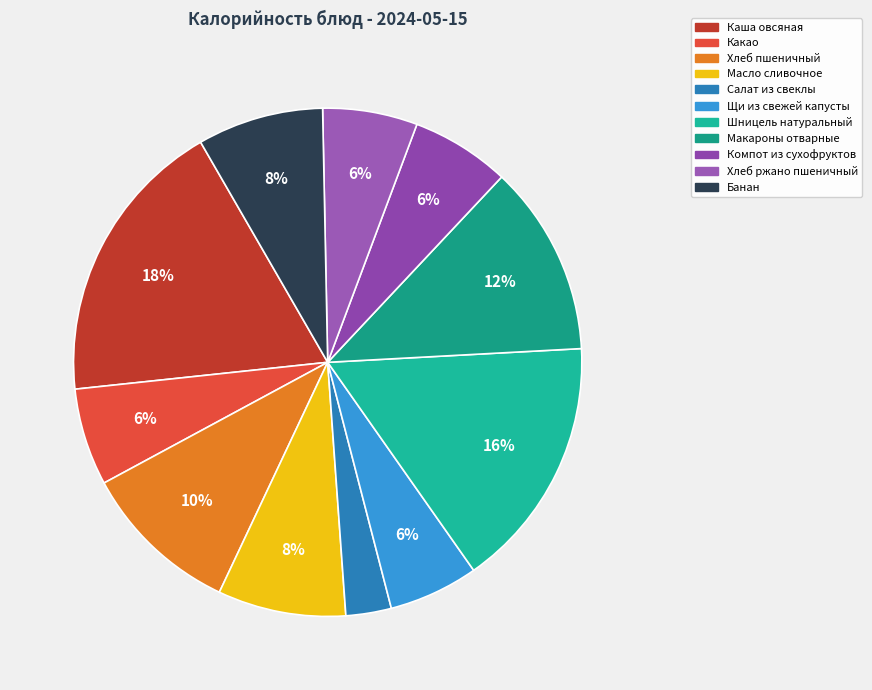

What percentage is the Хлеб ржано пшеничный slice, to the nearest percent?

6%